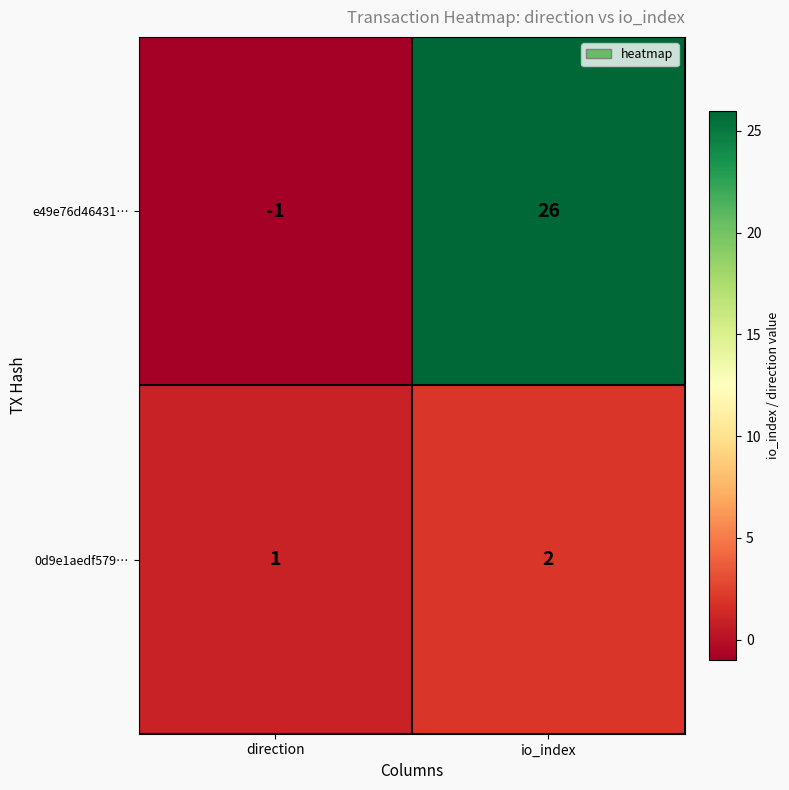

List the labels in order of e49e76d46431… value, smallest first.

direction, io_index